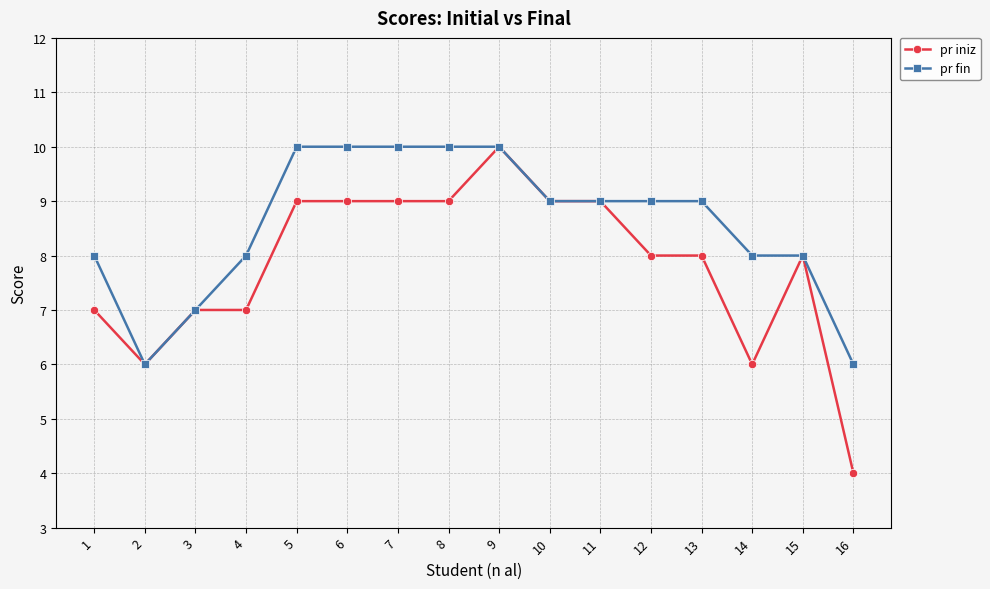

What is the value of the pr fin point at the 6th from the left?

10